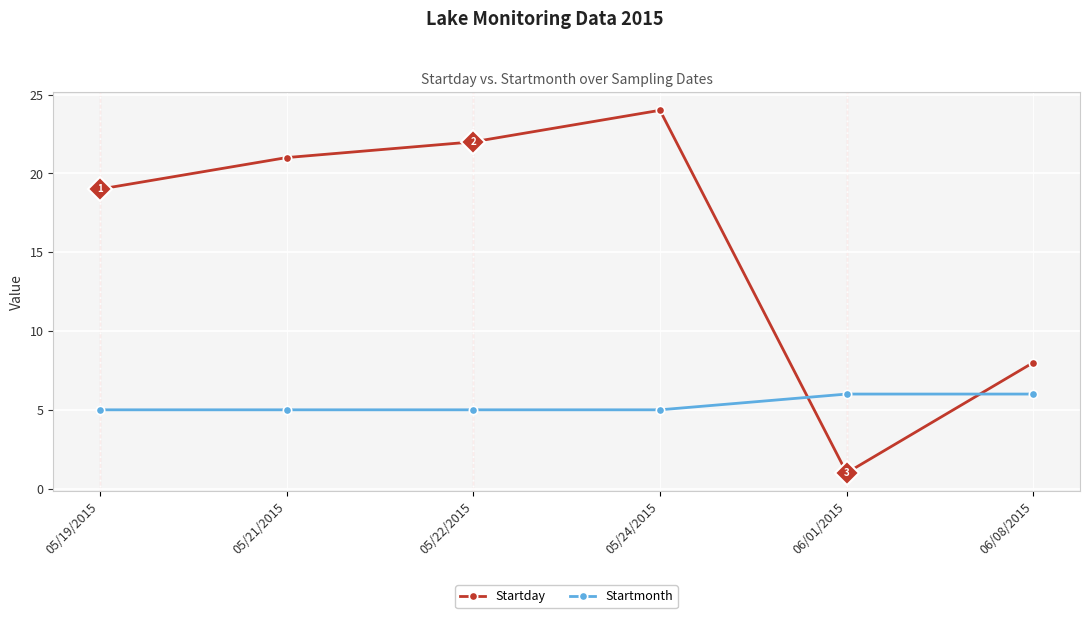

What is the maximum value for Startday?

24